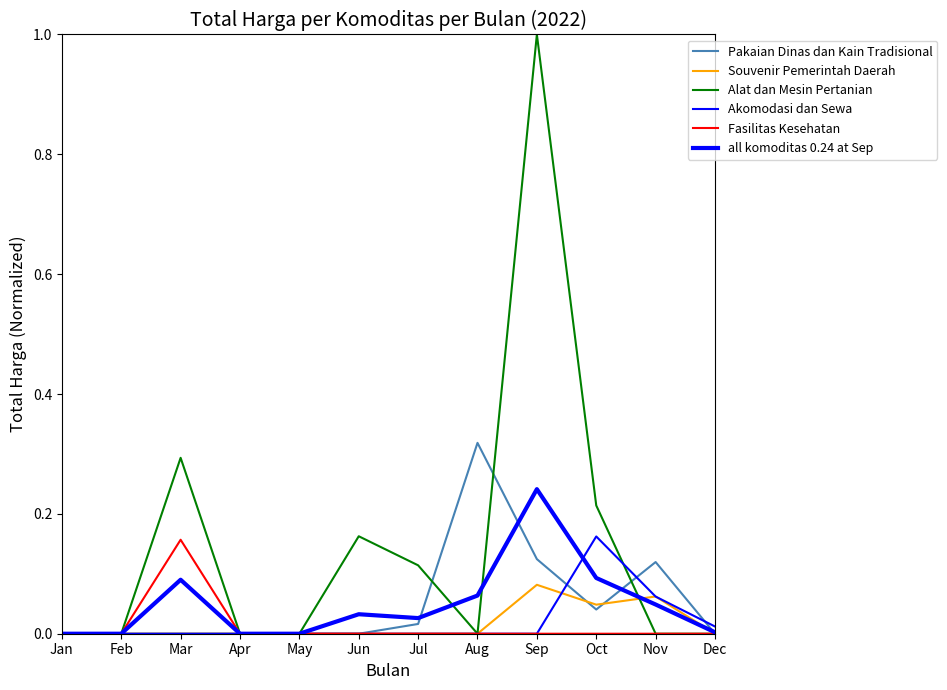

What is the difference between the maximum and minimum values in the Akomodasi dan Sewa series?

0.2